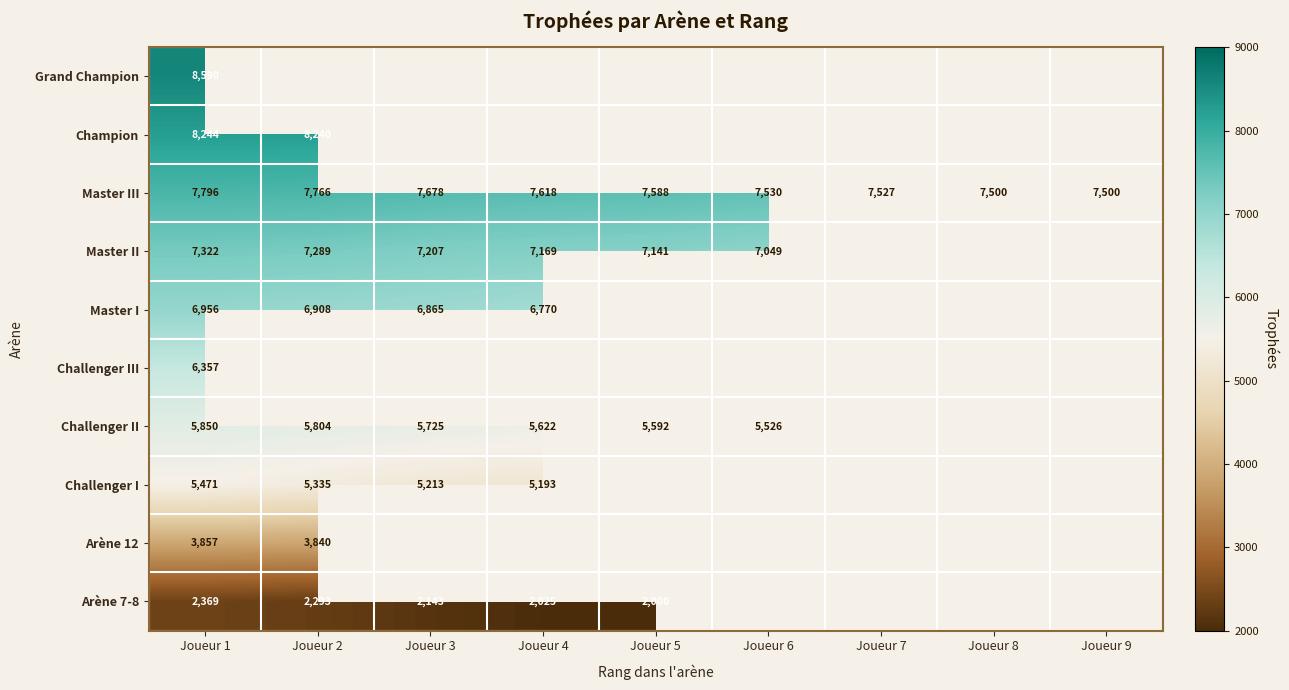

The Challenger III series shows 6357 at Joueur 1. True or false?

True